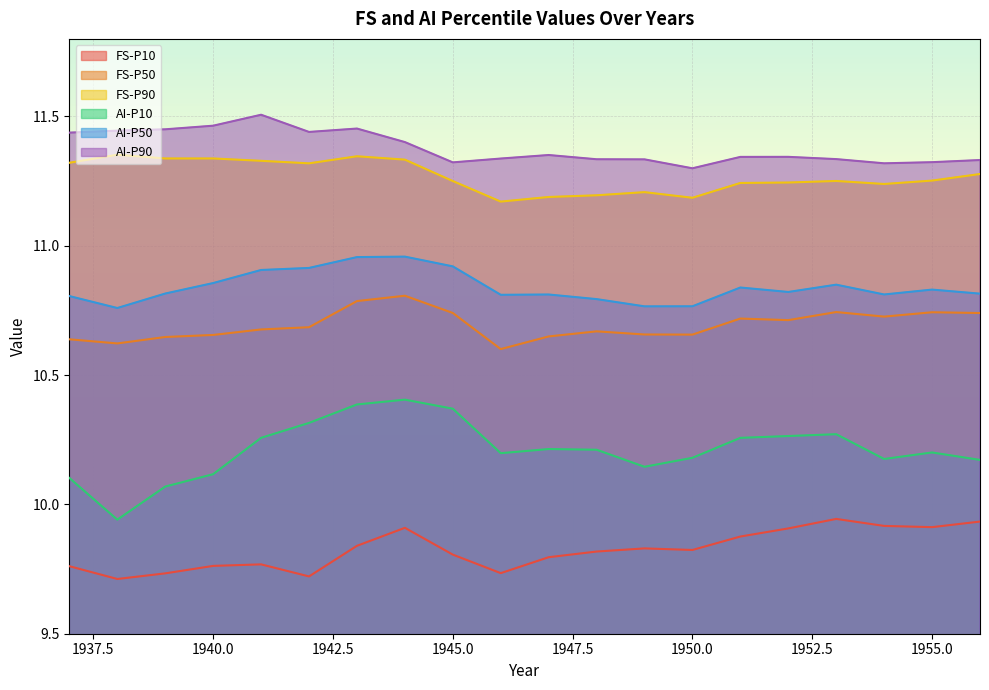

Rank the series at 1937 from highest to lowest value.

AI-P90, FS-P90, AI-P50, FS-P50, AI-P10, FS-P10